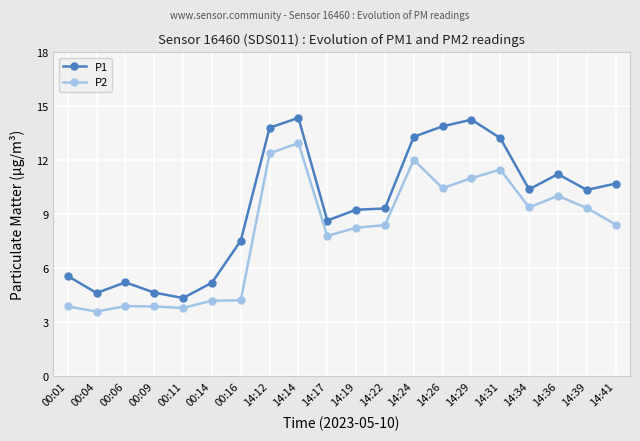

What is the value of the P2 point at the 5th from the left?

3.8